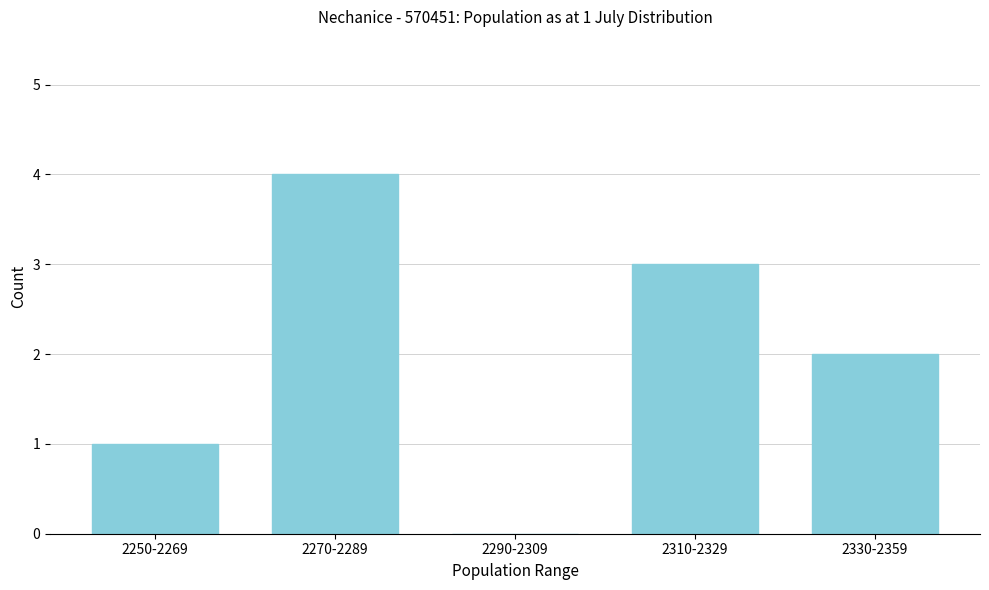

Reading right to left, transcribe all the data shown in this chart.

2330-2359=2	2310-2329=3	2290-2309=0	2270-2289=4	2250-2269=1